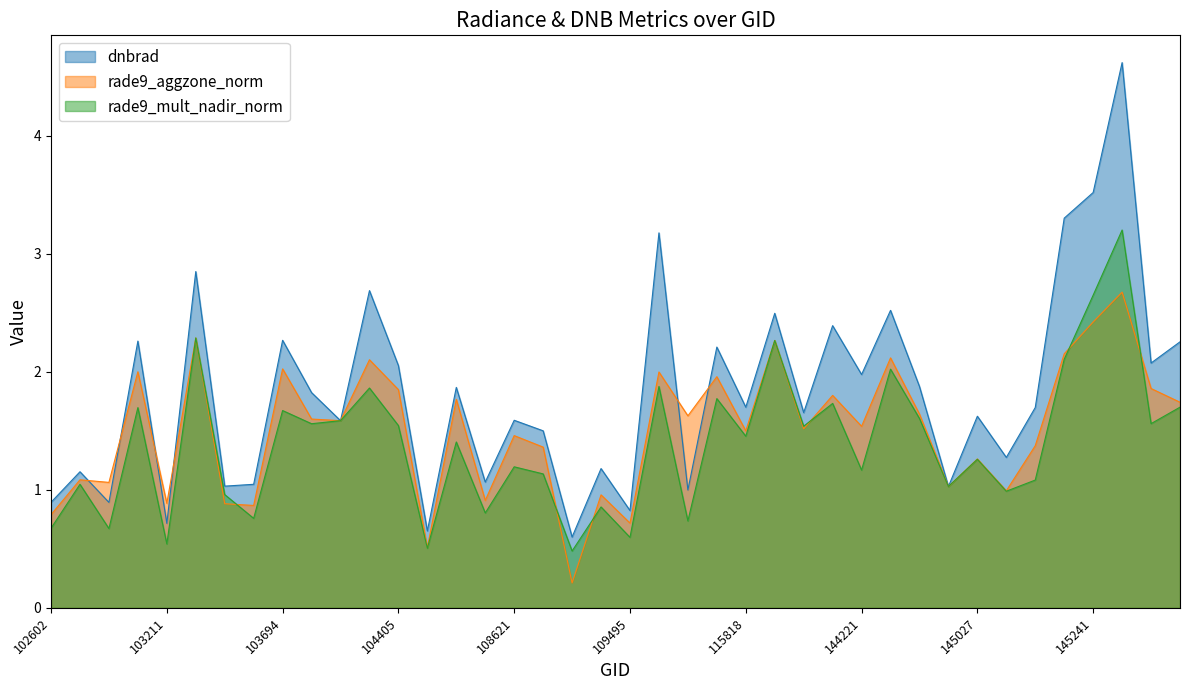

Is it true that rade9_aggzone_norm equals 0.5 at 103566?

False